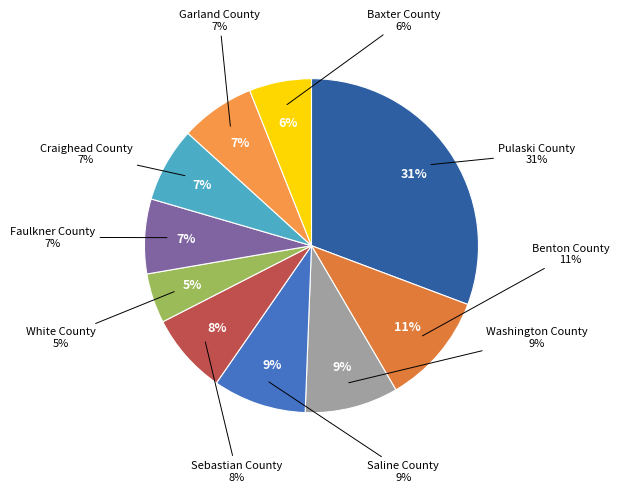

Which slice is the largest?

Pulaski County